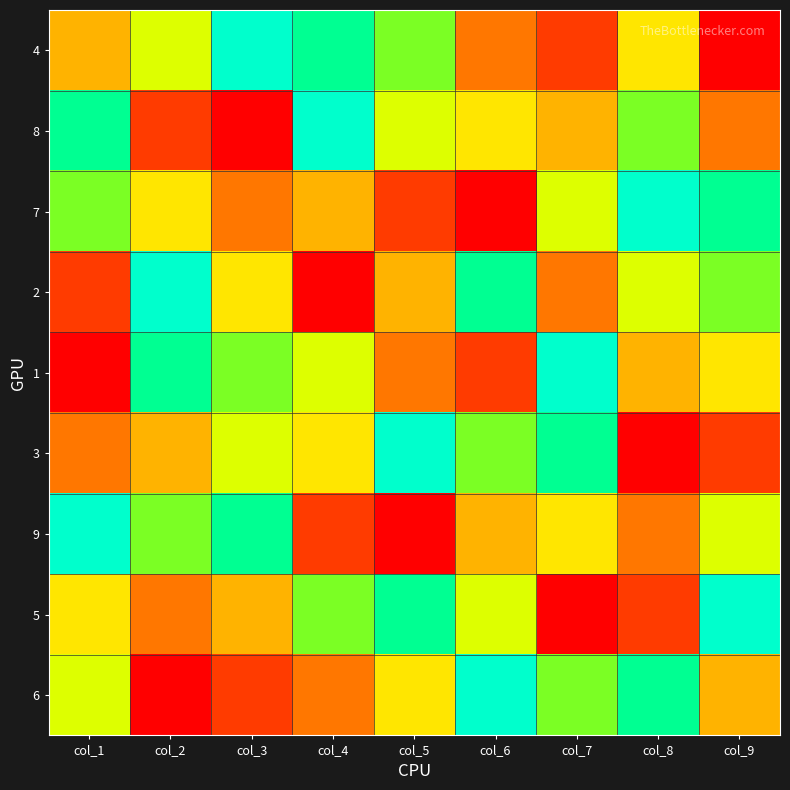

What is the total value across all series at col_5?

45